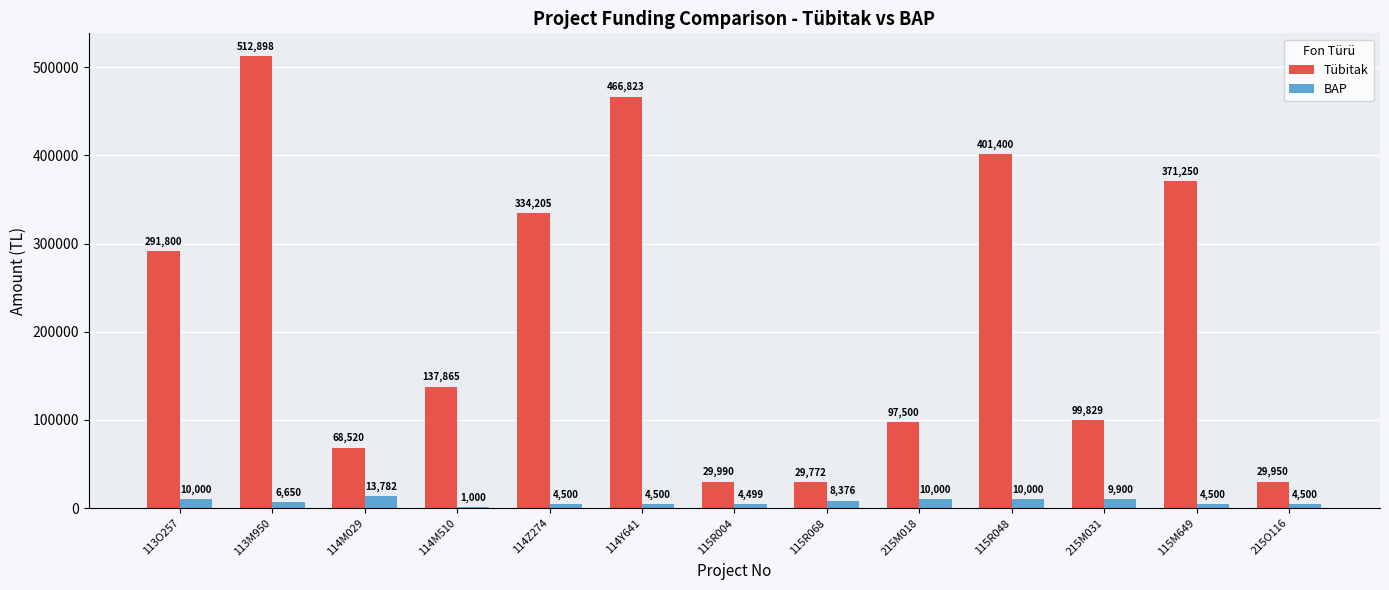

Is the value of Tübitak at 114Y641 greater than the value of BAP at 215M031?

Yes